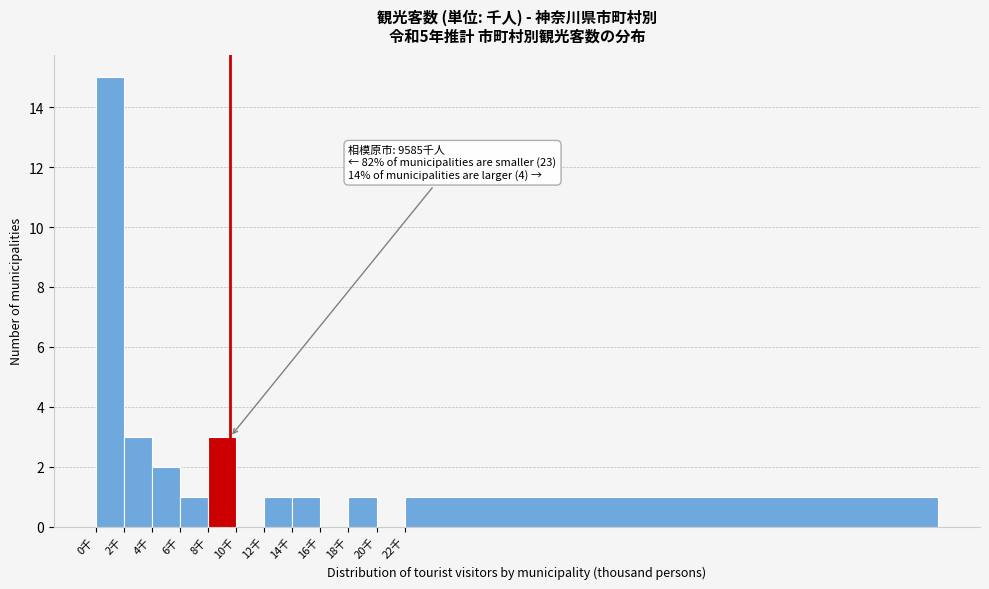

Reading right to left, list all the values displayed in this chart.

22千=1	20千=0	18千=1	16千=0	14千=1	12千=1	10千=0	8千=3	6千=1	4千=2	2千=3	0千=15